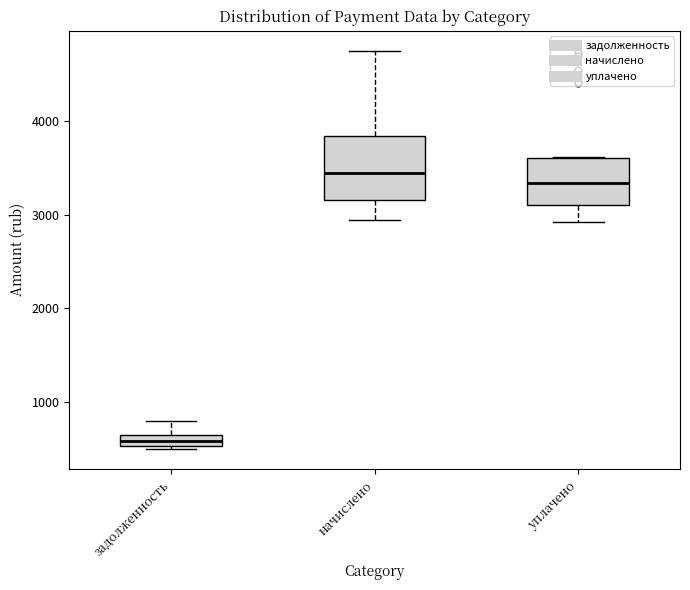

Where does the upper whisker of the box for задолженность end on the y-axis? The values are not printed on the chart, so give them approximately, as read against the axis.

800